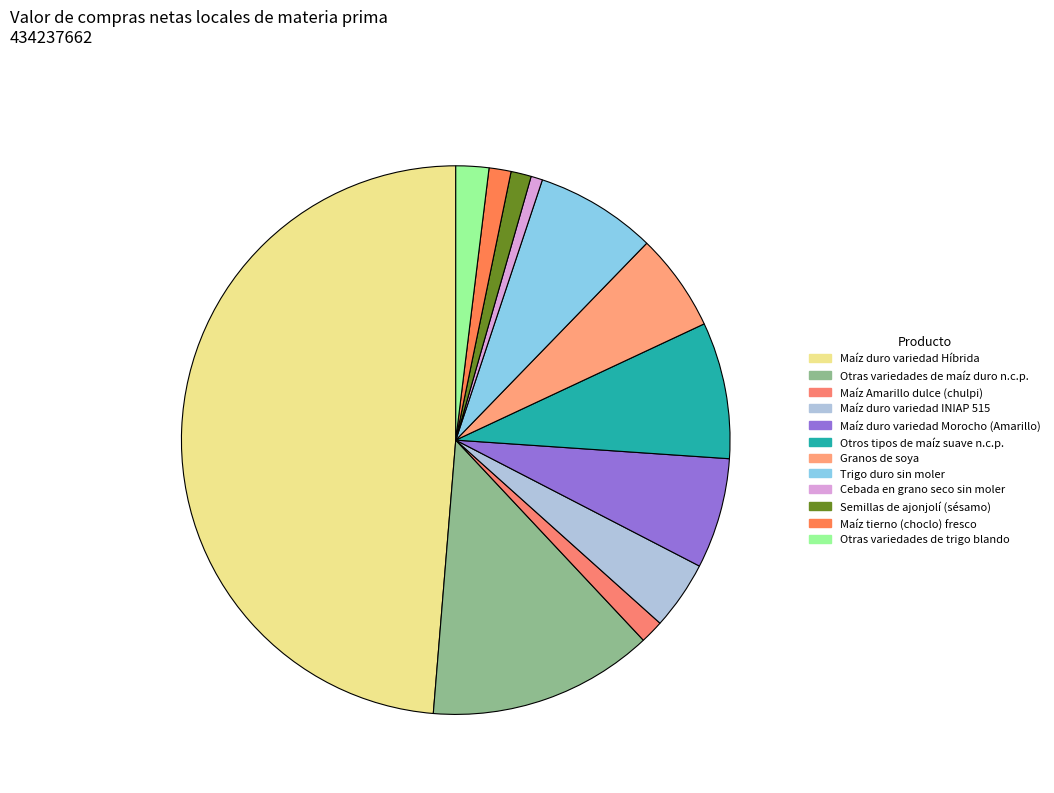

To the nearest percent, what percentage of the pie is Maíz tierno (choclo) fresco?

1%